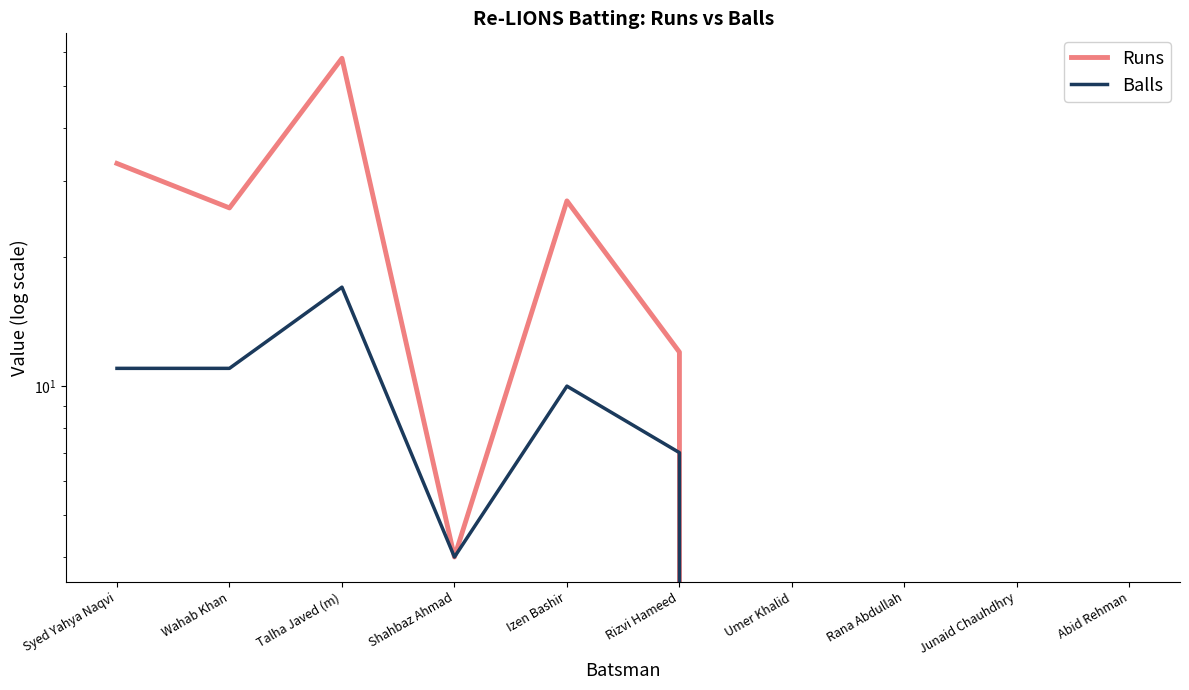

What is the label of the 10th point from the right?

Syed Yahya Naqvi